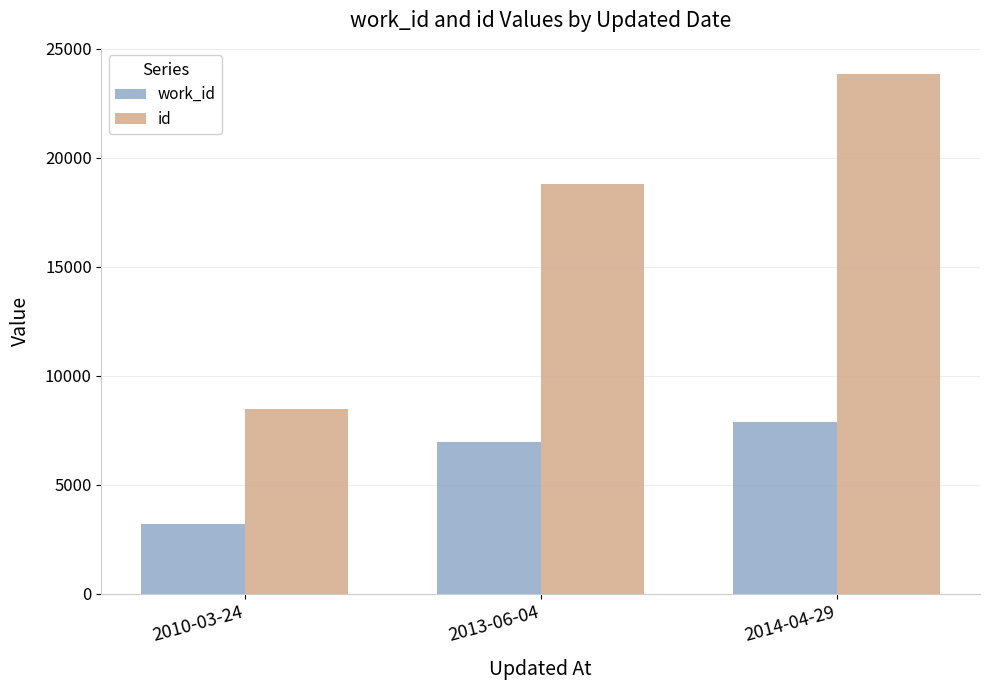

True or false: work_id has a value of 3989 at 2013-06-04.

False